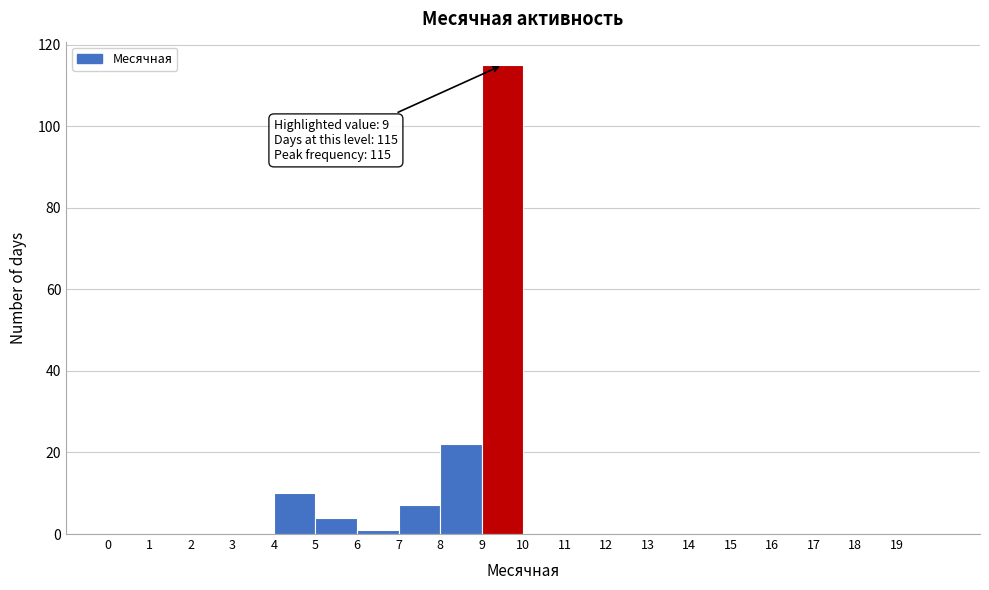

Over which range of the x-axis is the bar tallest?

9 to 10